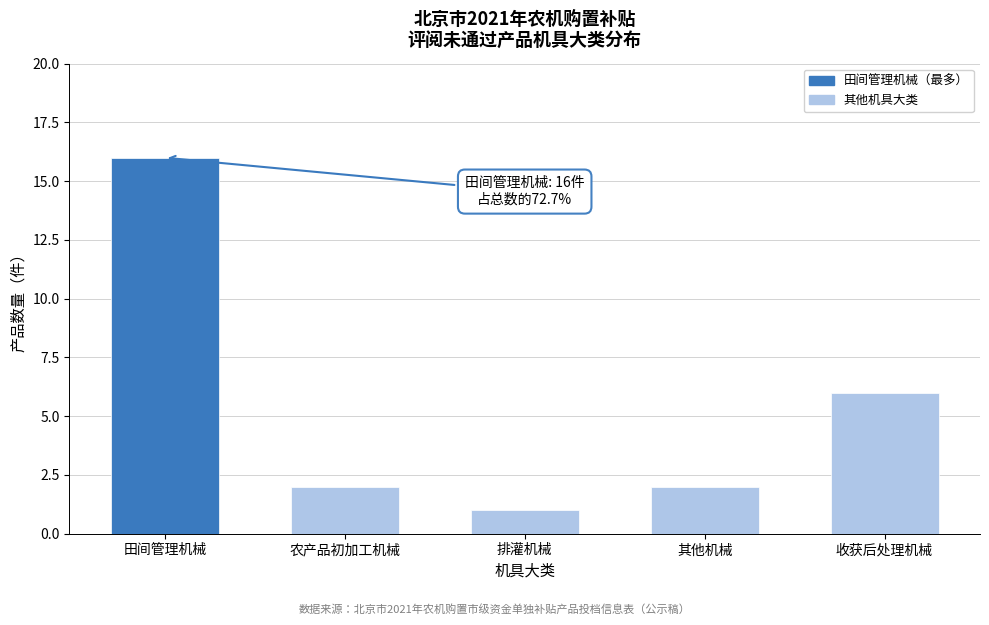

Reading left to right, list all the values displayed in this chart.

16	2	1	2	6